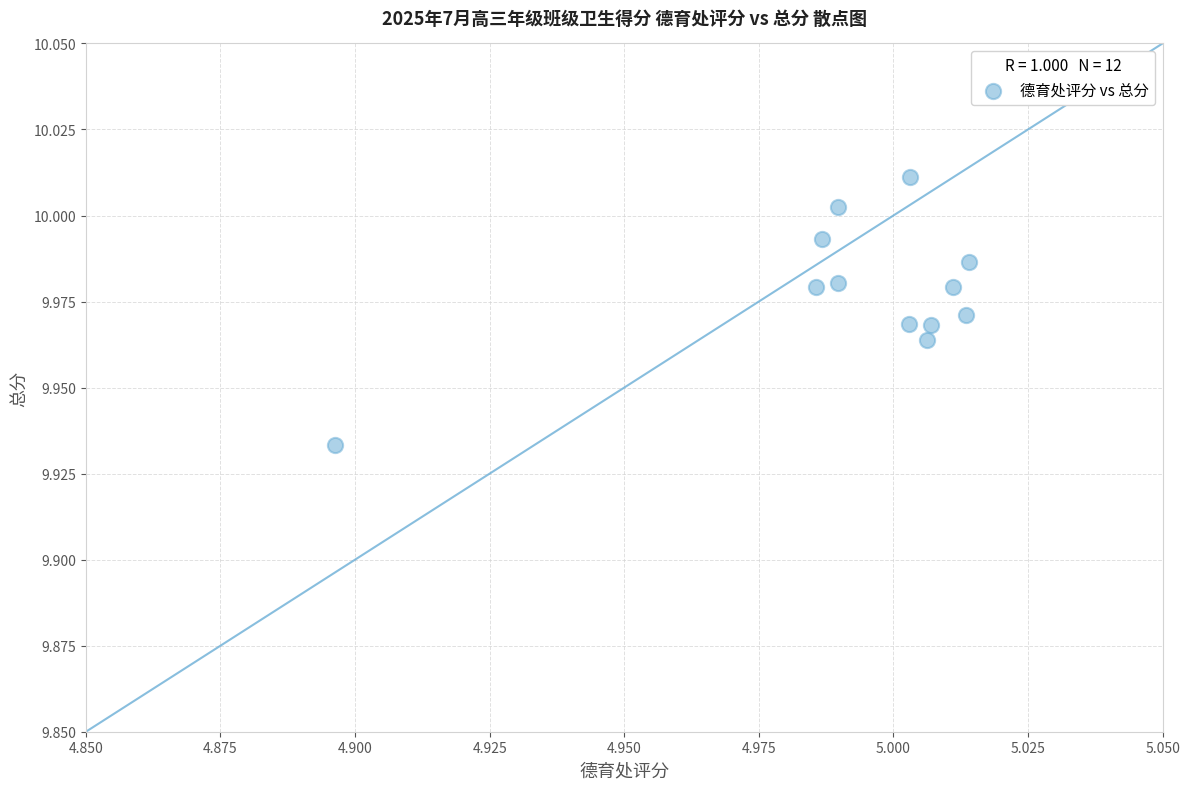

What is the average X value?

5.0